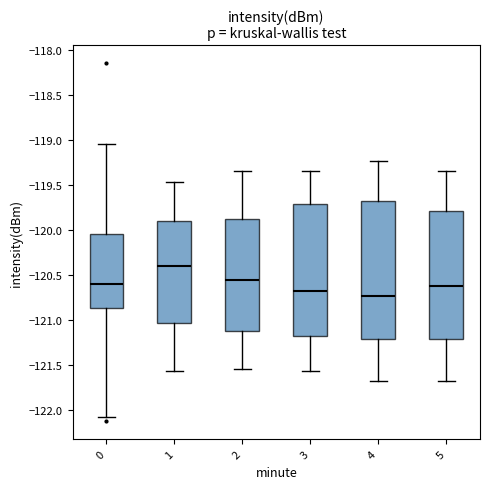

Reading left to right, read every box against the y-axis: the position of its median line, the range the box covers, and the ends of its whiskers. The values are not printed on the chart, so give them approximately, as read against the axis.

0: median -120.60, box -120.85 to -120.05, whiskers -122.10 to -119.05
1: median -120.40, box -121.05 to -119.90, whiskers -121.55 to -119.45
2: median -120.55, box -121.10 to -119.90, whiskers -121.55 to -119.35
3: median -120.70, box -121.20 to -119.70, whiskers -121.55 to -119.35
4: median -120.75, box -121.20 to -119.70, whiskers -121.70 to -119.25
5: median -120.60, box -121.20 to -119.80, whiskers -121.70 to -119.35